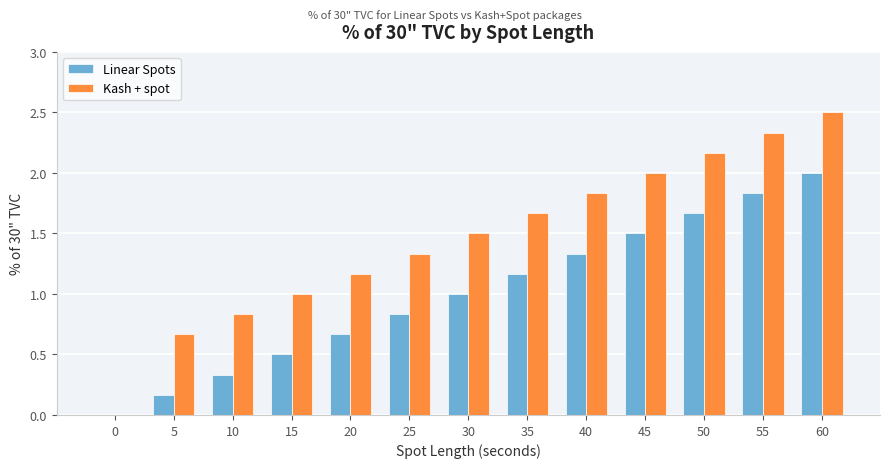

What is the sum of all Kash + spot values?

19.0